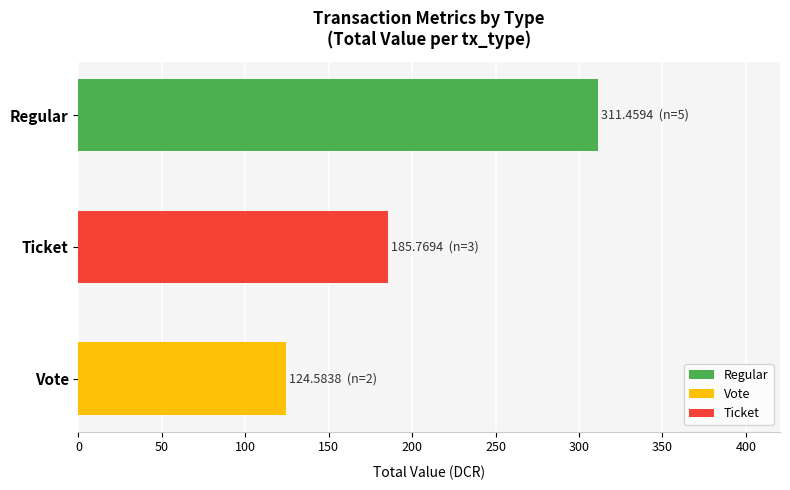

Rank the categories by value from highest to lowest.

Regular, Ticket, Vote